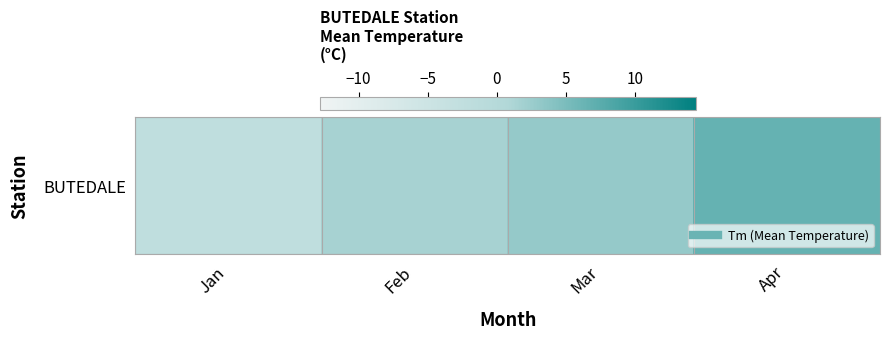

Which has a higher value, Jan or Feb?

Feb